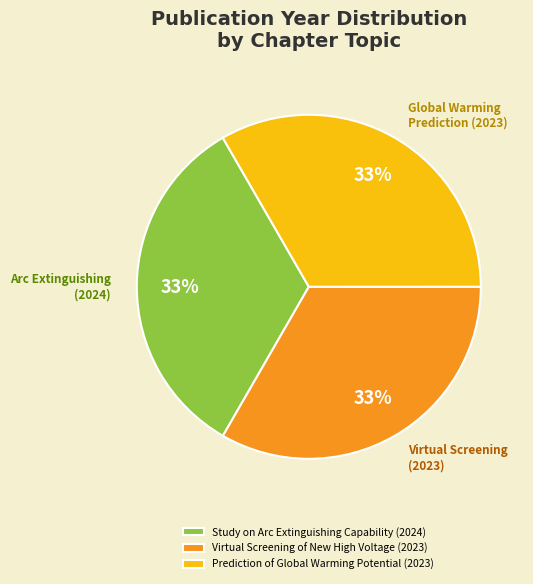

Is it true that Study on Arc Extinguishing Capability is 33% of the pie?

True